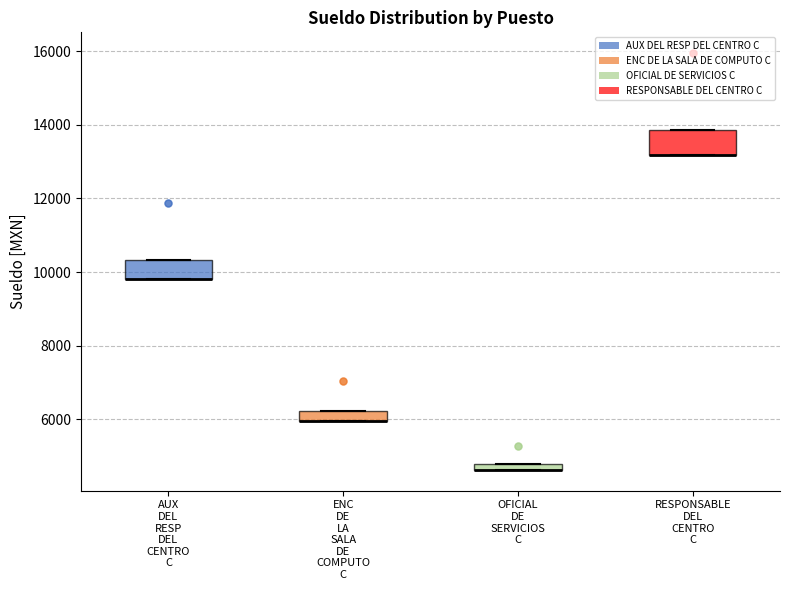

Where is the lower edge of the box for ENC DE LA SALA DE COMPUTO C on the y-axis? The values are not printed on the chart, so give them approximately, as read against the axis.

6000